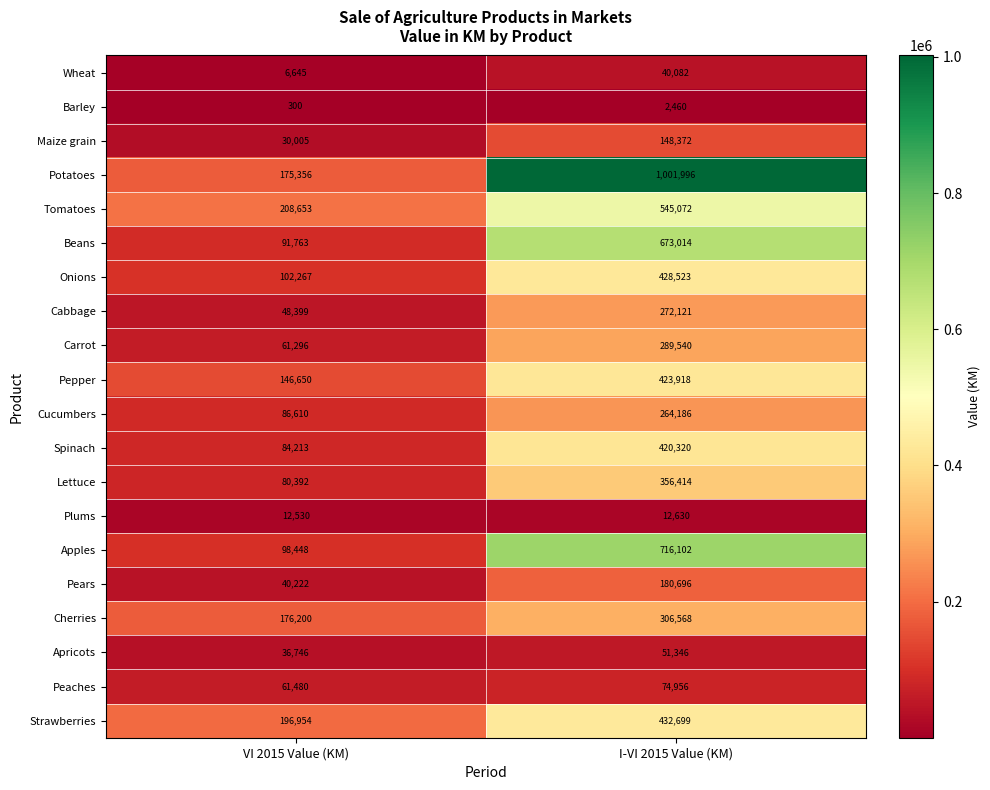

What is the spread (max minus min) of values at VI 2015 Value (KM)?

208353